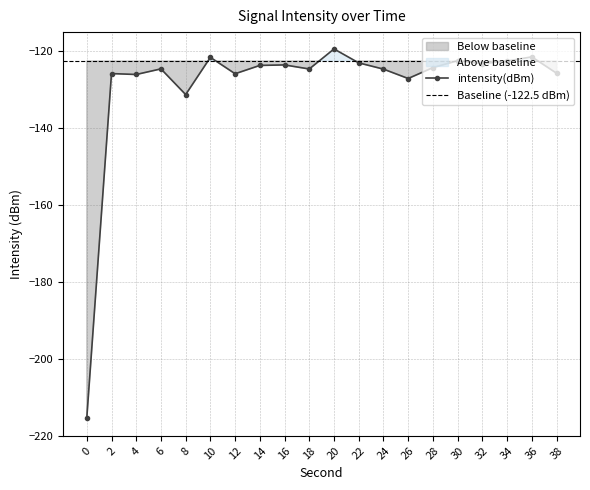

Reading left to right, transcribe all the data shown in this chart.

-215.4	-125.8	-126.0	-124.6	-131.2	-121.6	-125.8	-123.7	-123.5	-124.6	-119.4	-123.0	-124.6	-127.1	-124.2	-122.4	-123.2	-122.5	-121.4	-125.7